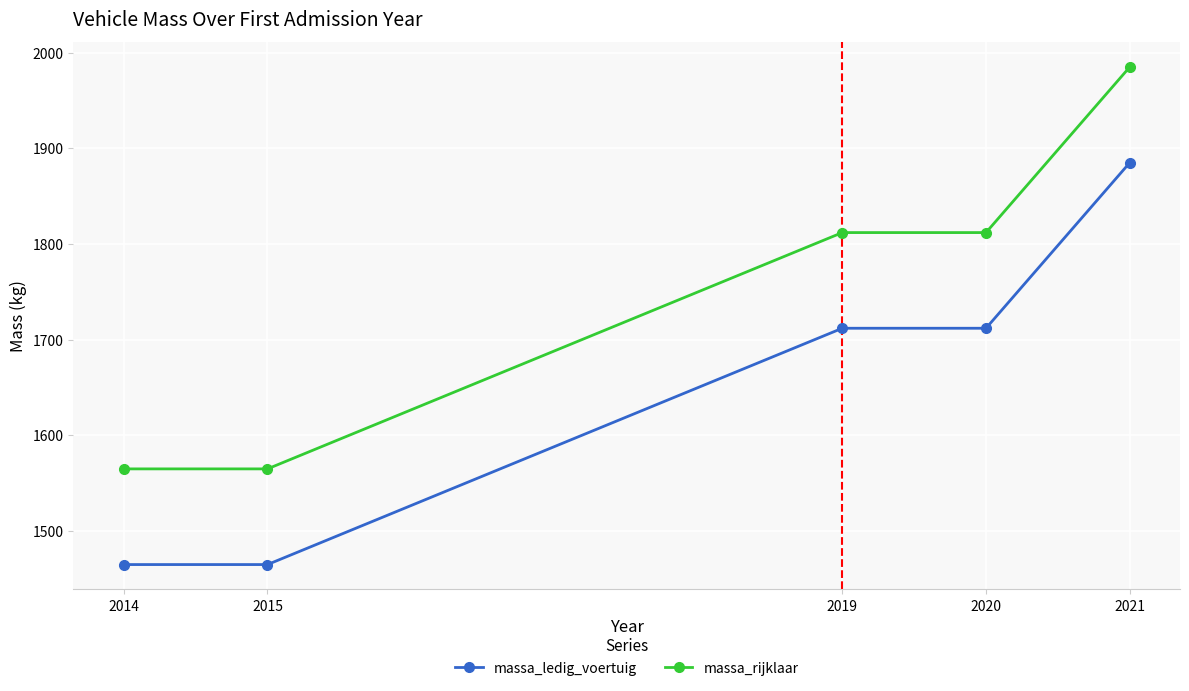

What is the approximate value of massa_rijklaar at 2021?

1985